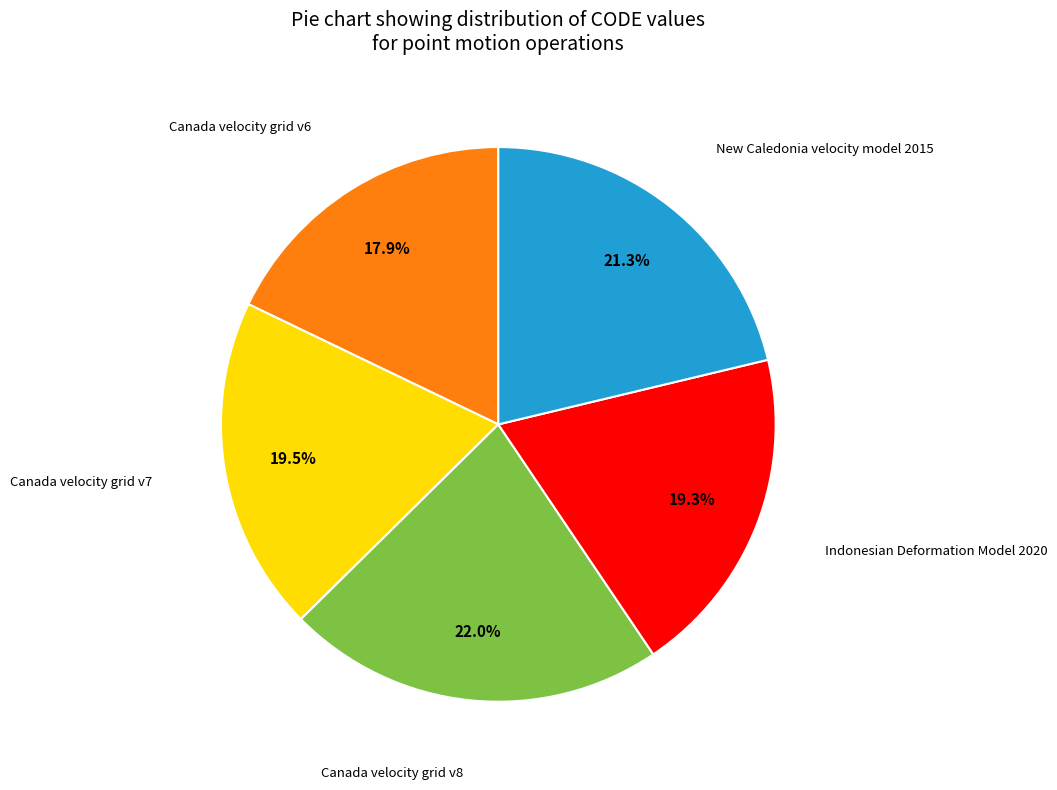

Does any single category account for the majority?

No